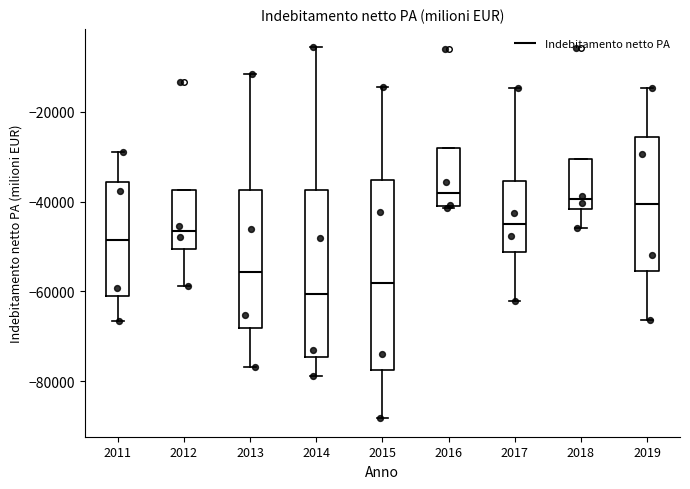

Reading left to right, transcribe this box plot: for each box, give where its median line is, the range the box spans, and where its two whiskers end, as read against the y-axis. The values are not printed on the chart, so give them approximately, as read against the axis.

2011: median -48000, box -62000 to -36000, whiskers -66000 to -30000
2012: median -46000, box -50000 to -38000, whiskers -58000 to -38000
2013: median -56000, box -68000 to -38000, whiskers -76000 to -12000
2014: median -60000, box -74000 to -38000, whiskers -78000 to -6000
2015: median -58000, box -78000 to -36000, whiskers -88000 to -14000
2016: median -38000, box -40000 to -28000, whiskers -42000 to -28000
2017: median -46000, box -52000 to -36000, whiskers -62000 to -14000
2018: median -40000, box -42000 to -30000, whiskers -46000 to -30000
2019: median -40000, box -56000 to -26000, whiskers -66000 to -14000